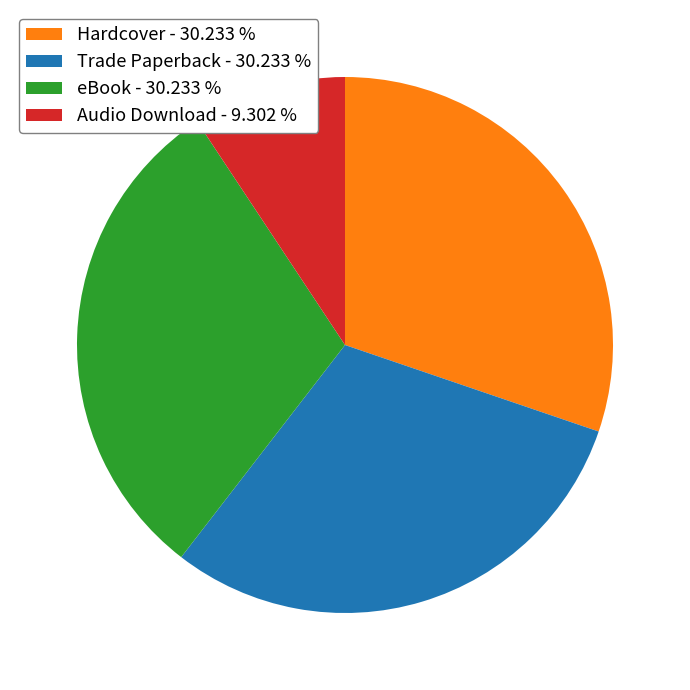

Does Trade Paperback - 30.233 % account for over 50% of the chart?

No